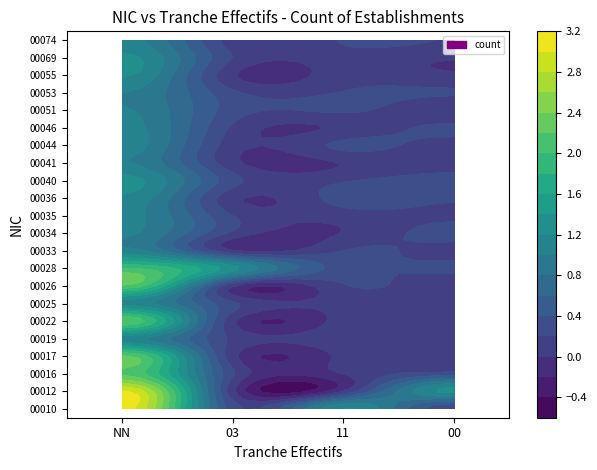

Is it true that 00019 equals 0 at 03?

False